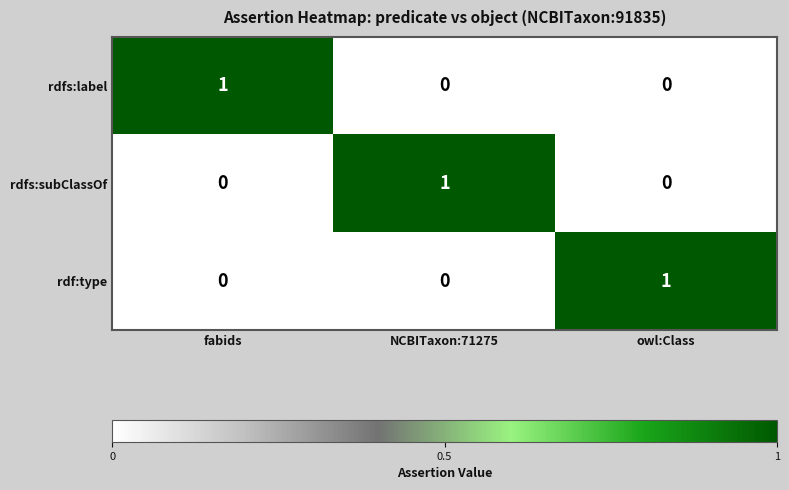

What is the maximum value shown in the chart?

1